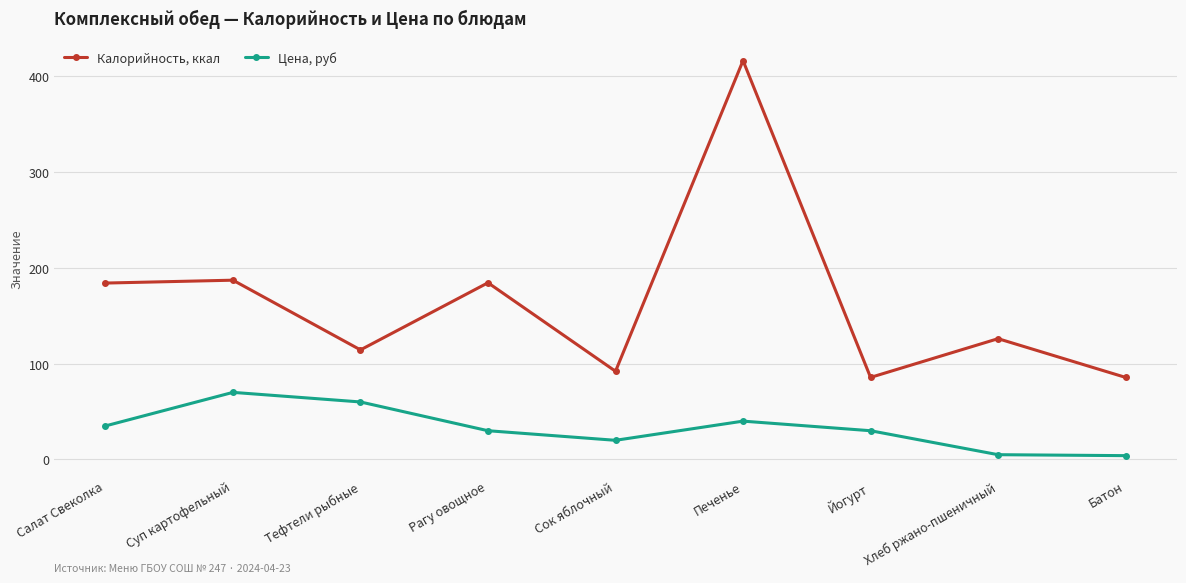

True or false: Цена, руб and Калорийность, ккал cross at least once.

False